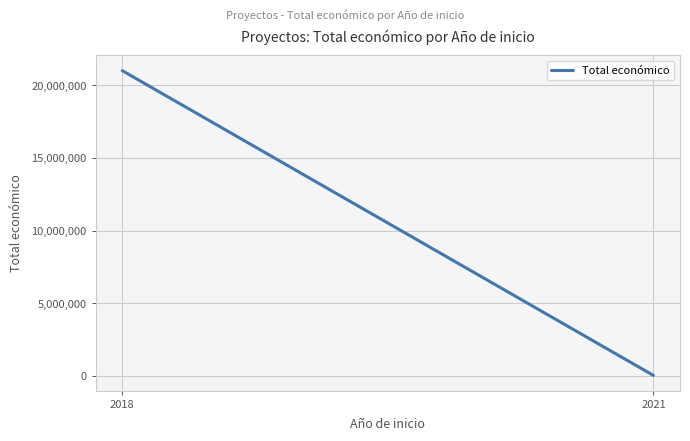

What is the smallest value displayed?

24848